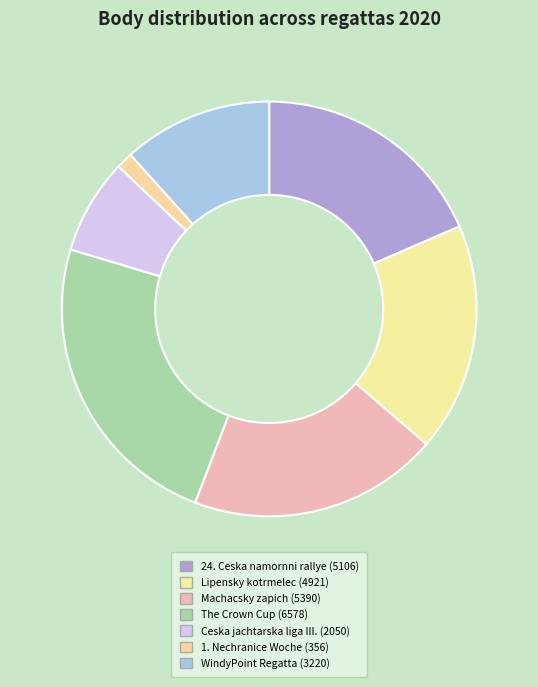

How many slices are in this pie chart?

7